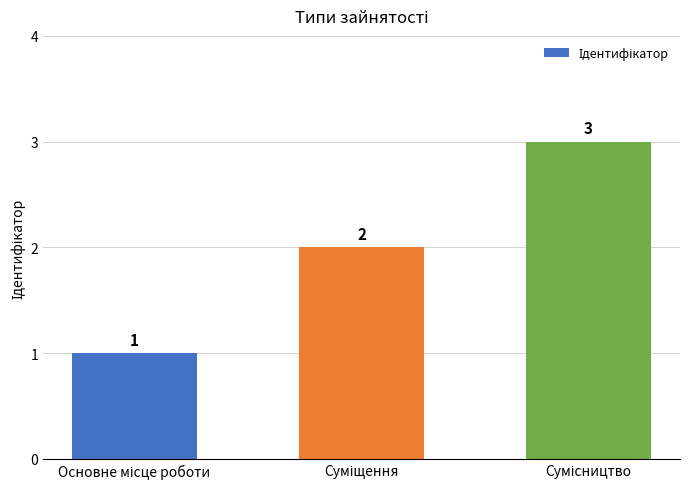

What is the sum of all values?

6